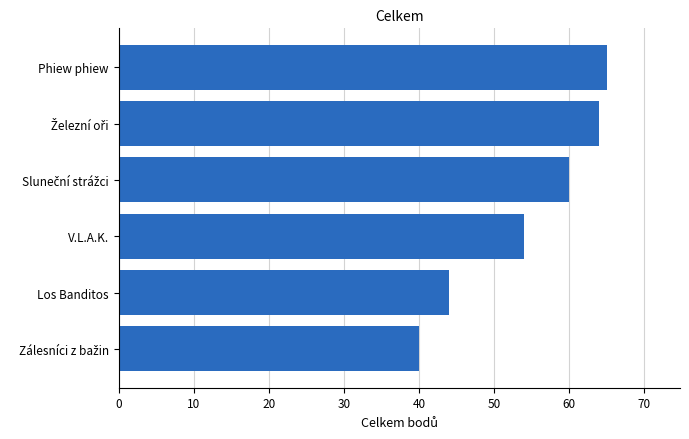

At which label is the value closest to 52?

V.L.A.K.